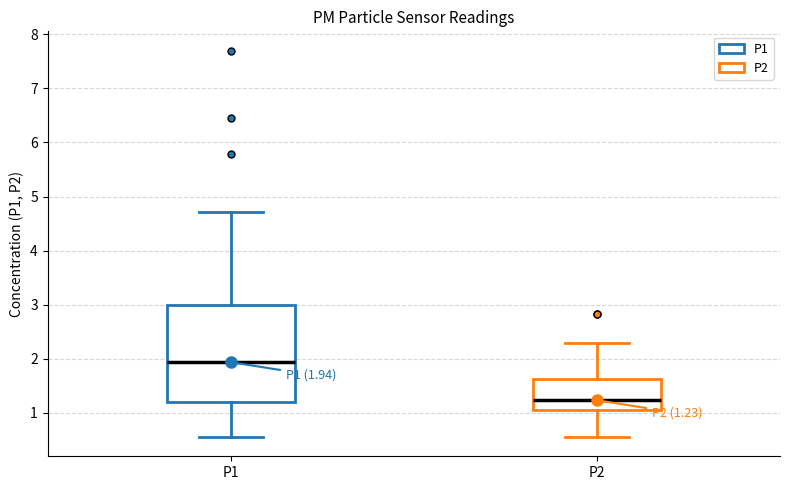

Comparing the boxes themselves (not the whiskers), which one is the tallest?

P1